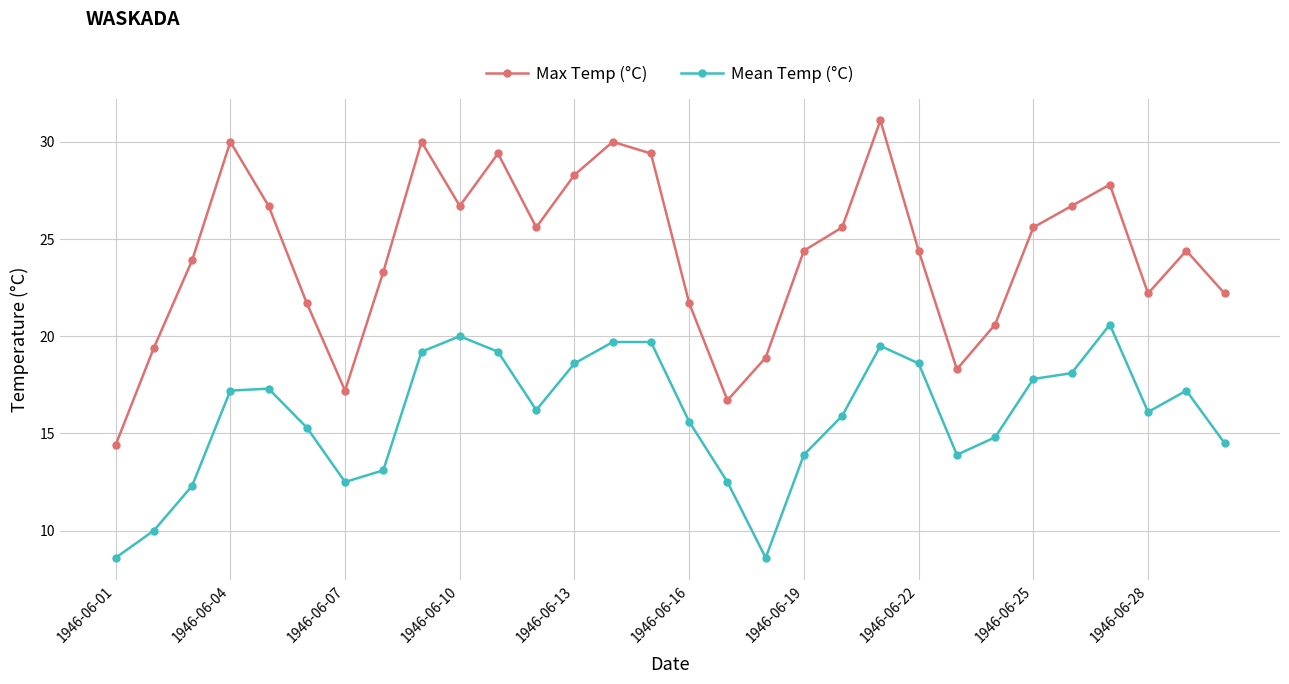

What is the minimum value for Mean Temp (°C)?

8.6